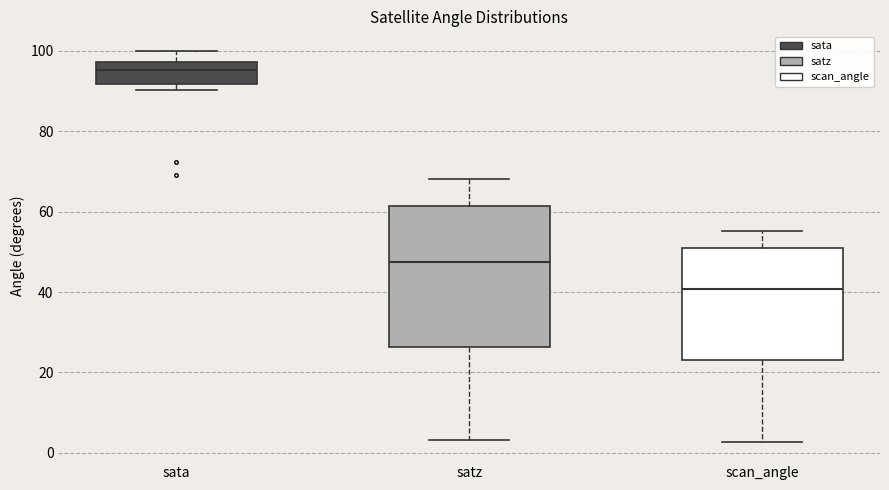

Where is the upper edge of the box for satz on the y-axis? The values are not printed on the chart, so give them approximately, as read against the axis.

62